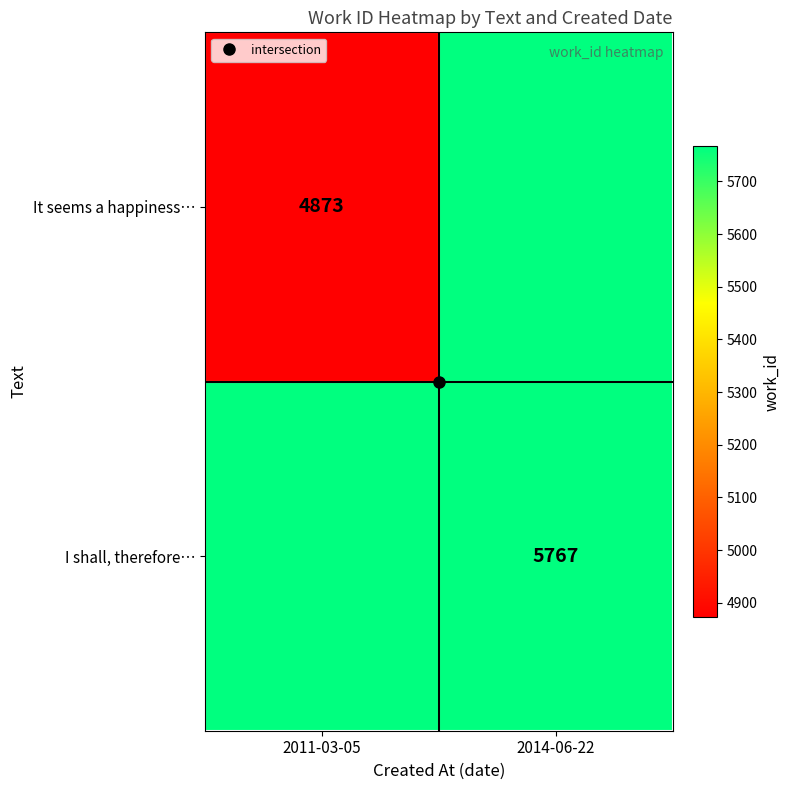

The value of I shall, therefore… at 2011-03-05 is 9082. True or false?

False